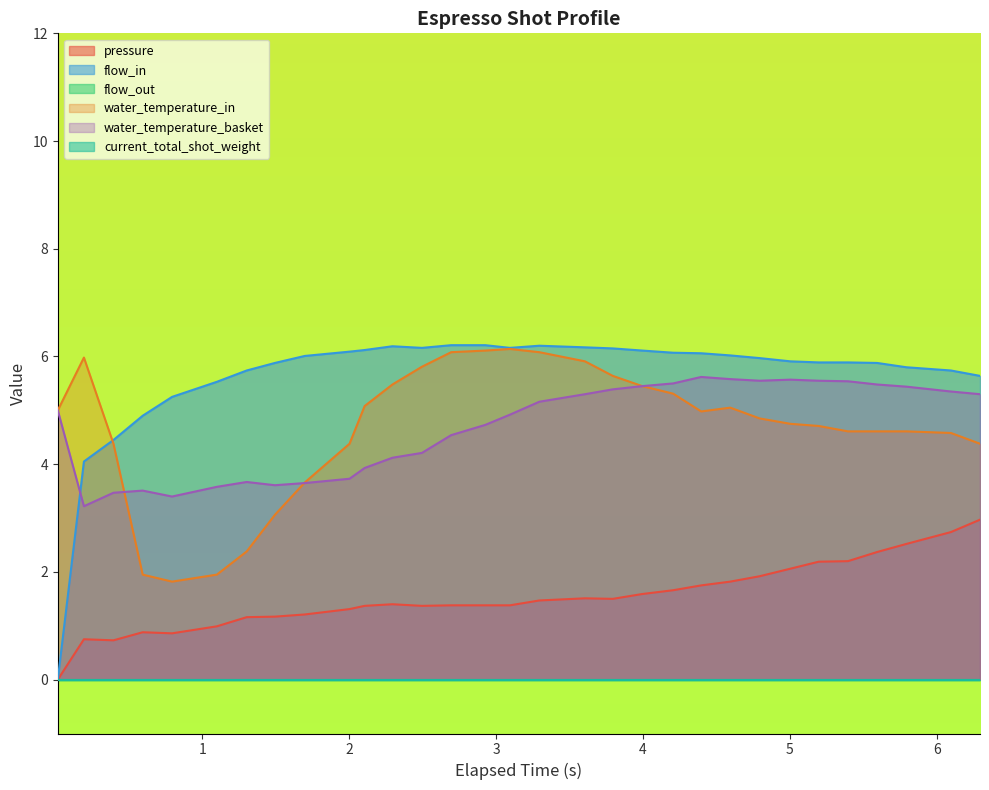

True or false: pressure has more than 0 points higher than both neighbors.

True